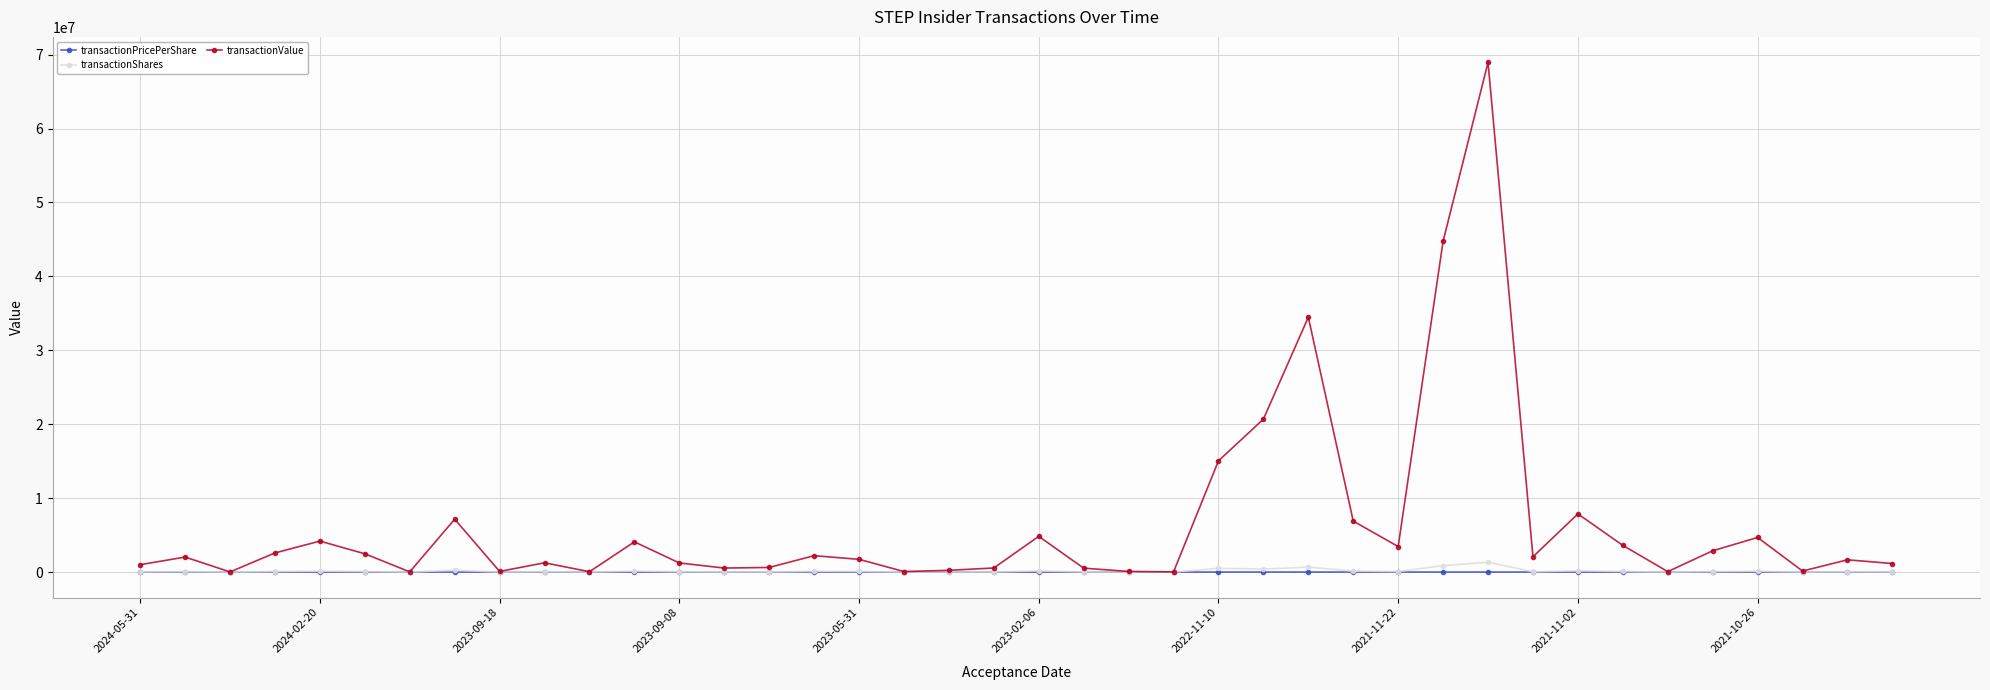

Which series has the largest range (max minus min)?

transactionValue